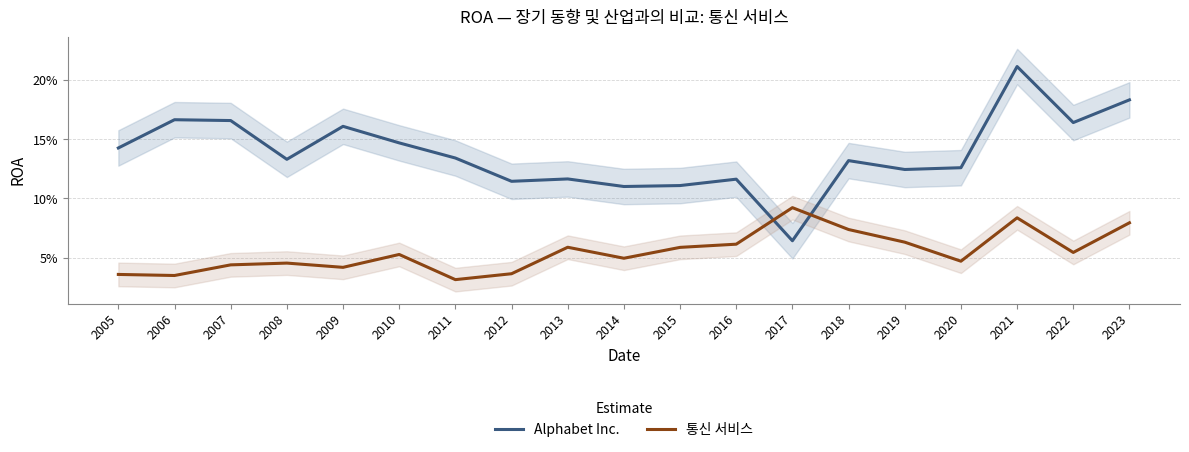

Reading left to right, what are all the values shown in this chart?

Alphabet Inc.: 0.1	0.2	0.2	0.1	0.2	0.1	0.1	0.1	0.1	0.1	0.1	0.1	0.1	0.1	0.1	0.1	0.2	0.2	0.2
통신 서비스: 0.0	0.0	0.0	0.0	0.0	0.1	0.0	0.0	0.1	0.0	0.1	0.1	0.1	0.1	0.1	0.0	0.1	0.1	0.1